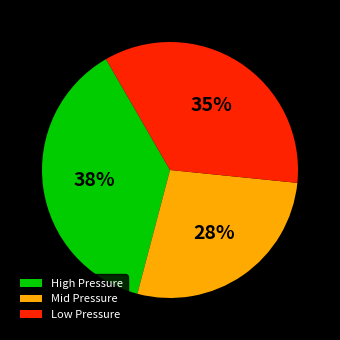

True or false: Low Pressure accounts for 35% of the total.

True